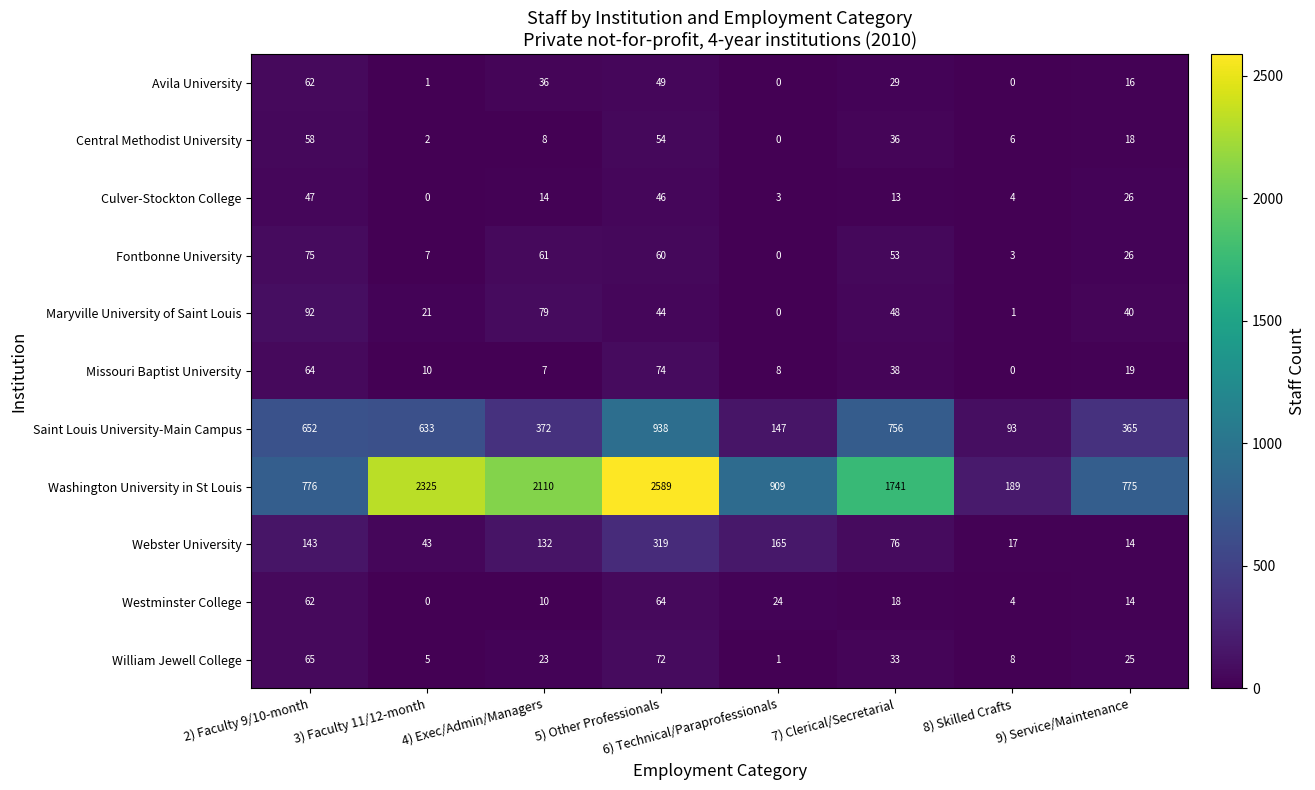

At which category is the sum across all series the highest?

5) Other Professionals